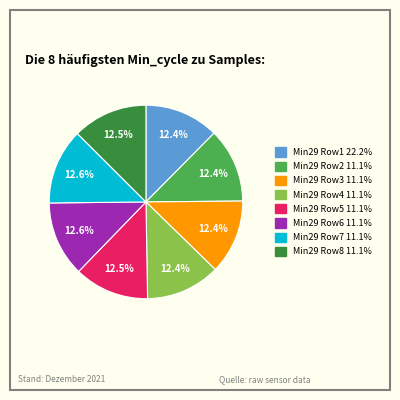

Is there any slice that represents more than half of the pie?

No